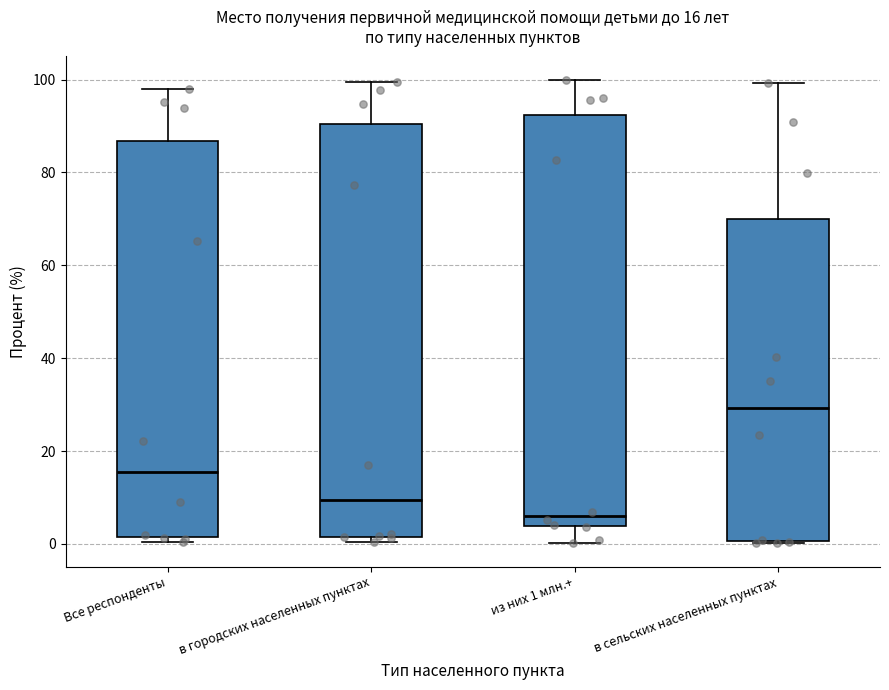

Which box's median line is the highest?

в сельских населенных пунктах